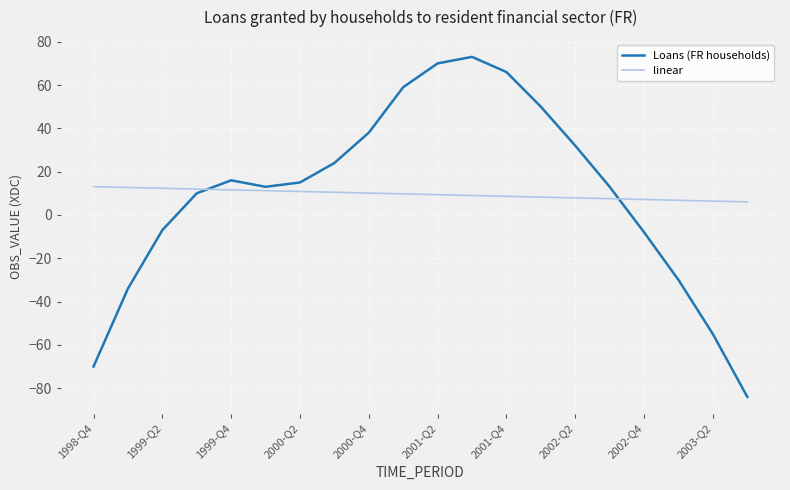

Which series has the widest spread of values?

Loans (FR households)